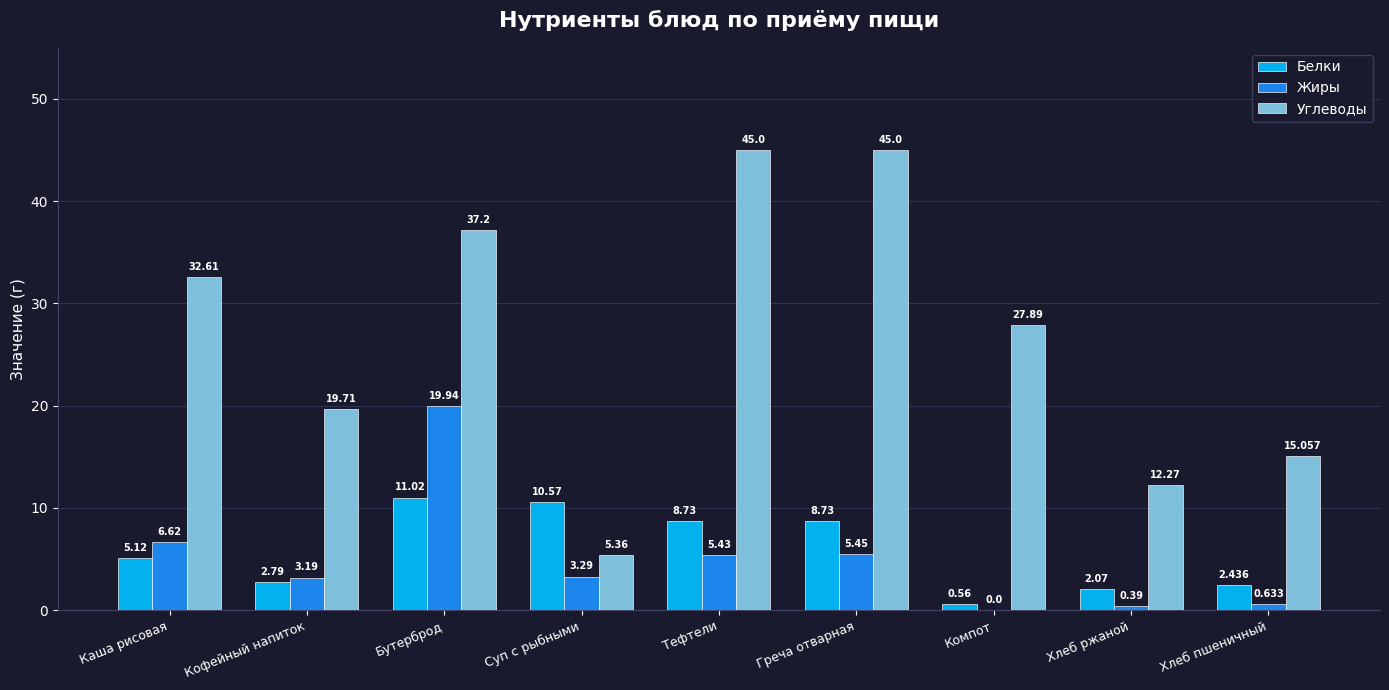

Which series changed the most between Каша рисовая and Тефтели?

Углеводы